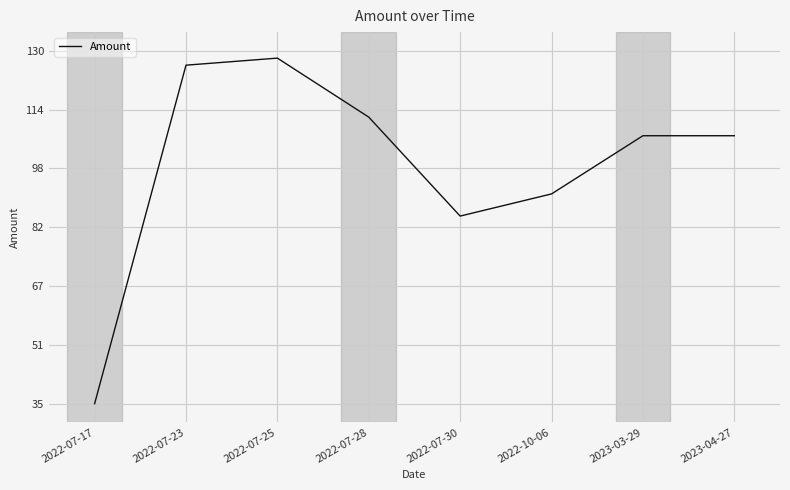

What is the change in value from 2022-07-30 to 2023-04-27?

+21.6